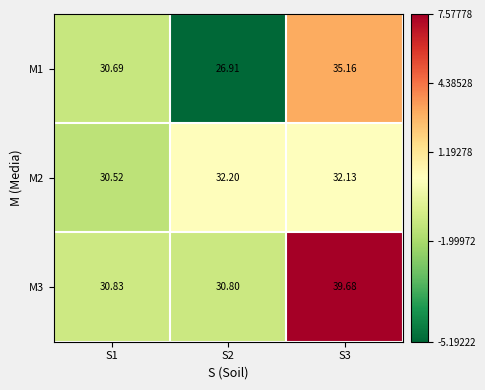

Is the value of M1 at S1 greater than the value of M3 at S3?

No